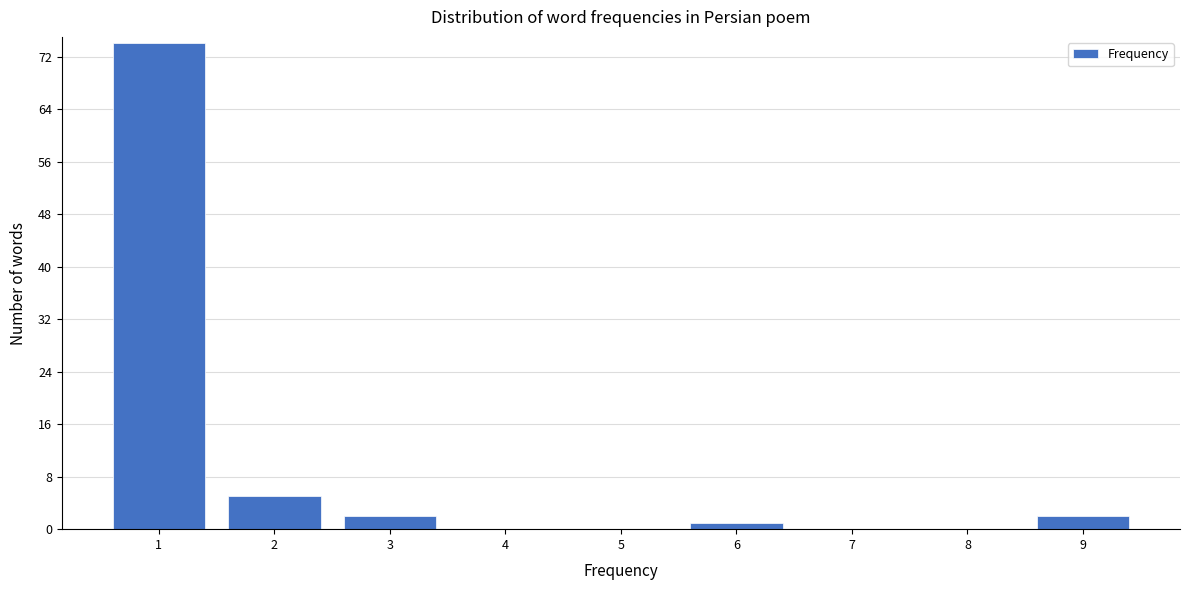

Reading left to right, list every bar in this chart as the range it spans on the x-axis followed by its height. The values are not printed on the chart, so give them approximately, as read against the axis.

0.5 to 1.5: 74
1.5 to 2.5: 5
2.5 to 3.5: 2
3.5 to 4.5: 0
4.5 to 5.5: 0
5.5 to 6.5: 1
6.5 to 7.5: 0
7.5 to 8.5: 0
8.5 to 9.5: 2